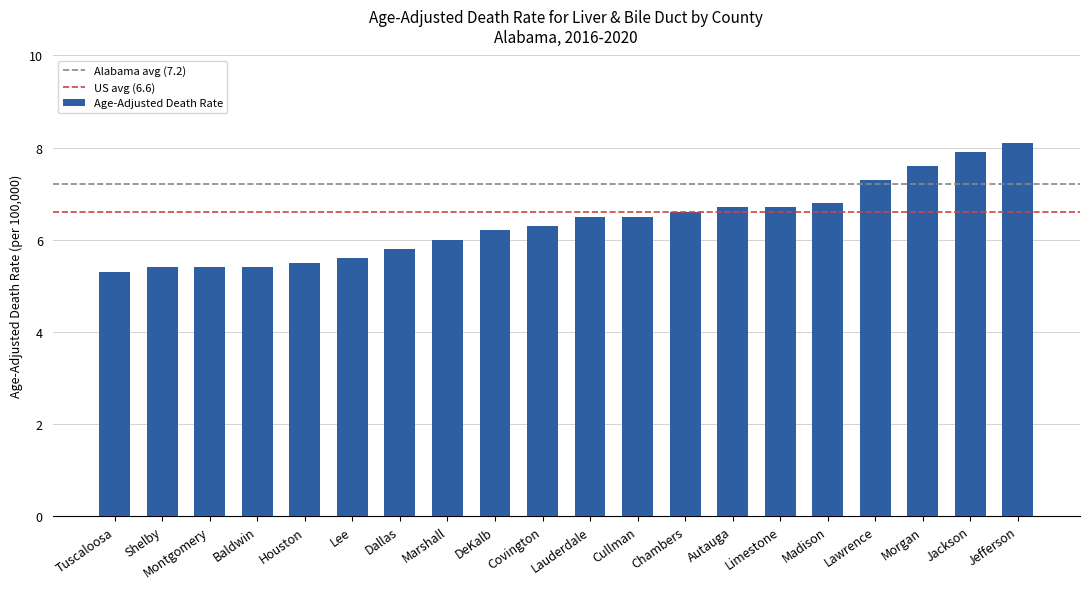

What is the average value?

6.4